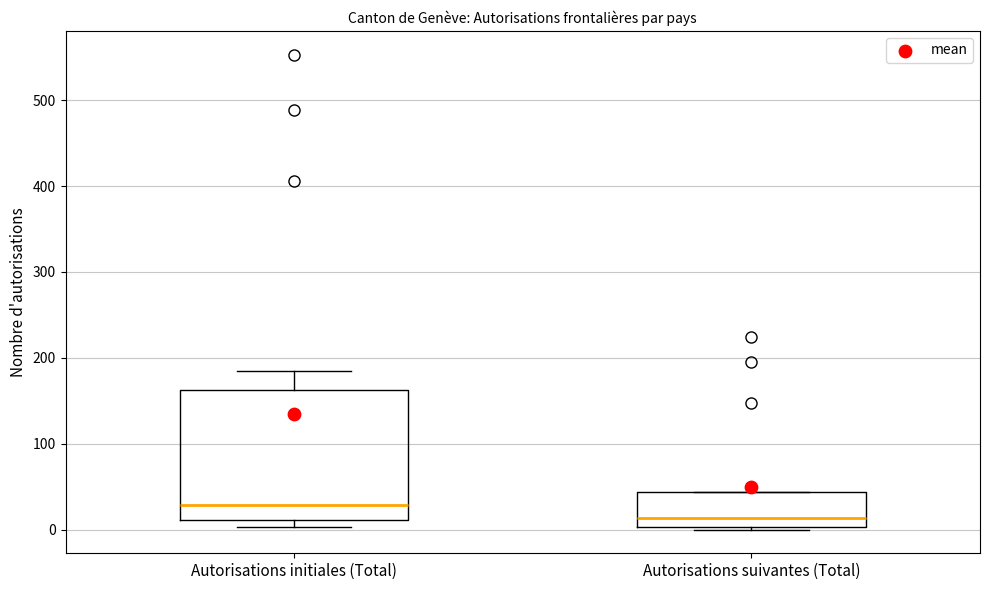

Which box has the lowest median line?

Autorisations suivantes (Total)